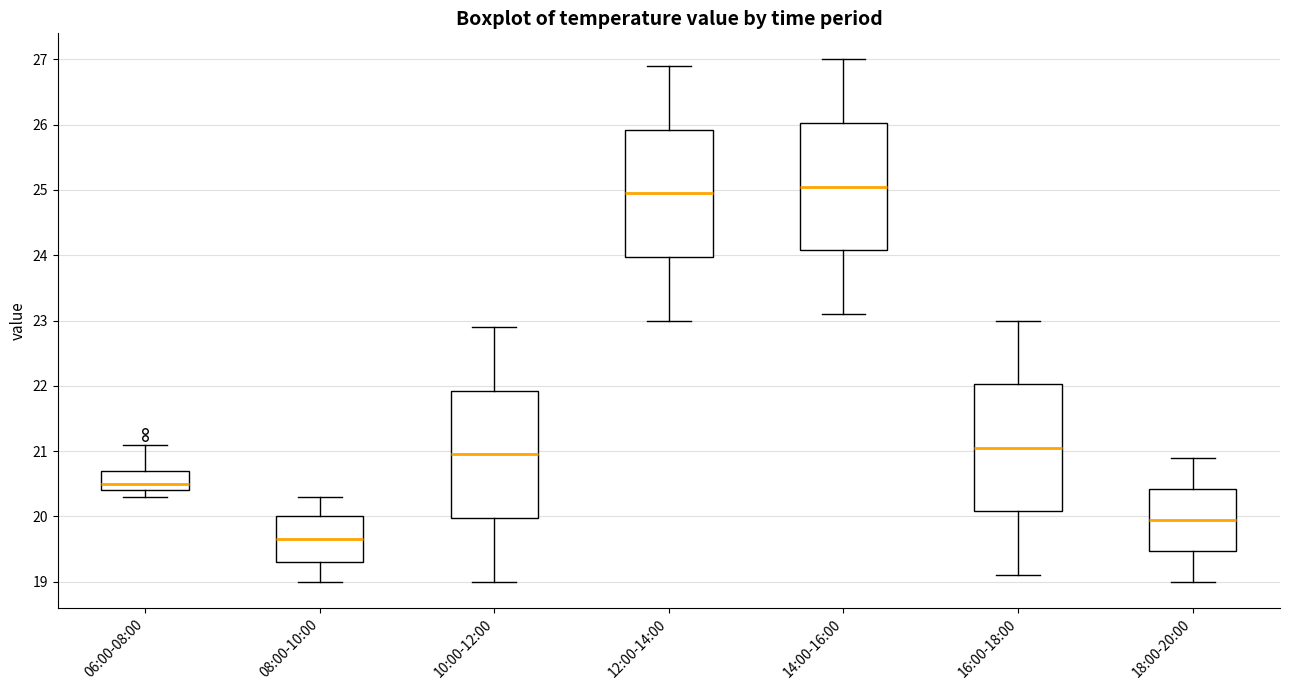

Reading left to right, transcribe this box plot: for each box, give where its median line is, the range the box spans, and where its two whiskers end, as read against the y-axis. The values are not printed on the chart, so give them approximately, as read against the axis.

06:00-08:00: median 20.5, box 20.4 to 20.7, whiskers 20.3 to 21.1
08:00-10:00: median 19.7, box 19.3 to 20.0, whiskers 19.0 to 20.3
10:00-12:00: median 21.0, box 20.0 to 21.9, whiskers 19.0 to 22.9
12:00-14:00: median 25.0, box 24.0 to 25.9, whiskers 23.0 to 26.9
14:00-16:00: median 25.1, box 24.1 to 26.0, whiskers 23.1 to 27.0
16:00-18:00: median 21.1, box 20.1 to 22.0, whiskers 19.1 to 23.0
18:00-20:00: median 20.0, box 19.5 to 20.4, whiskers 19.0 to 20.9